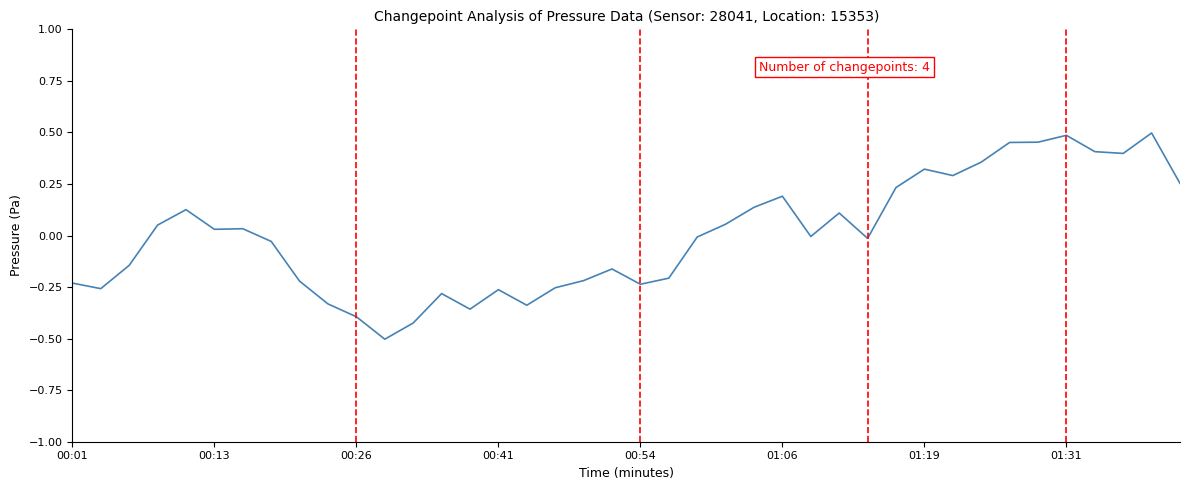

What is the difference between the maximum and minimum values?

1.0